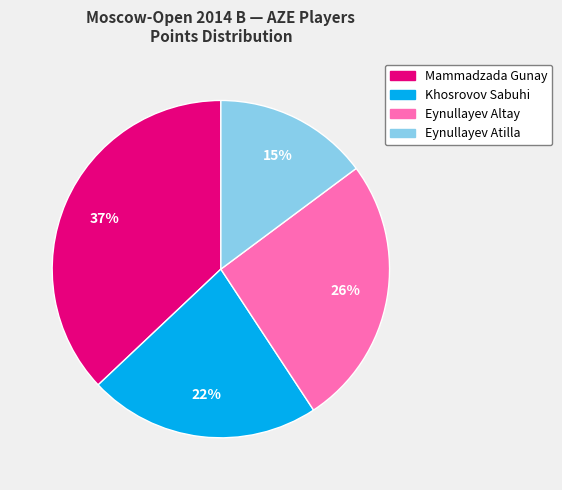

Is it true that Mammadzada Gunay is 37% of the pie?

True